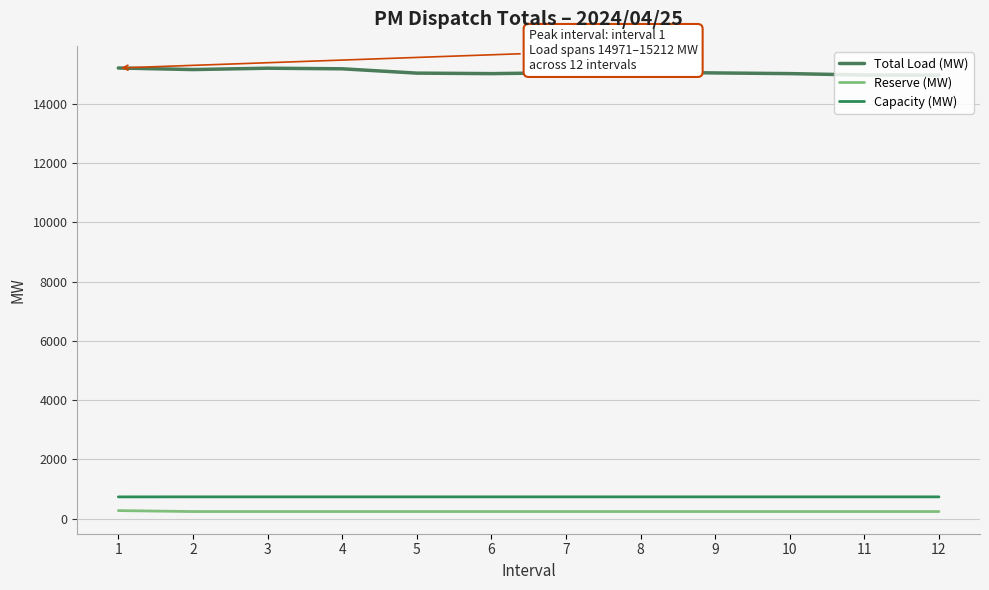

True or false: Total Load (MW) and Capacity (MW) intersect in this chart.

False